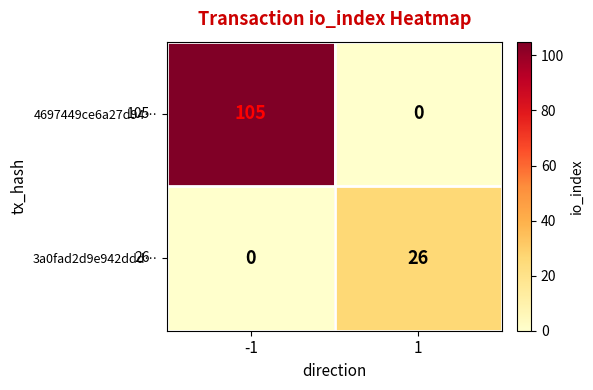

Reading left to right, transcribe all the data shown in this chart.

4697449ce6a27d94…: 105	0
3a0fad2d9e942ddd…: 0	26